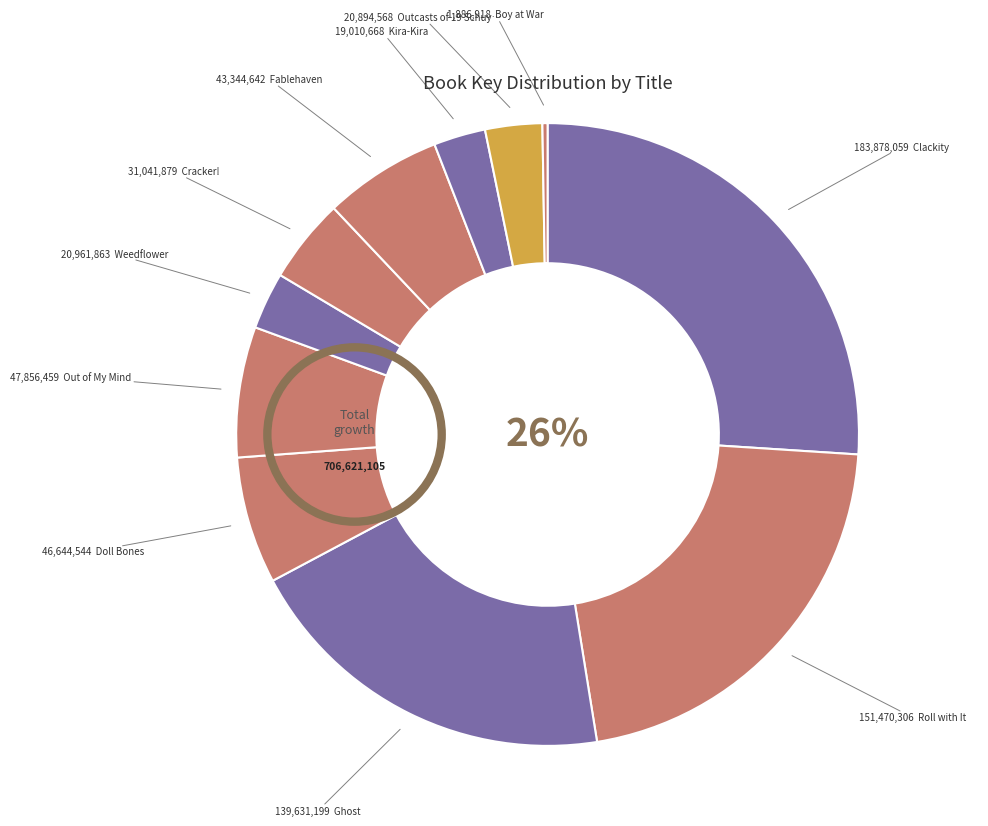

What is the largest slice in the pie chart?

Clackity